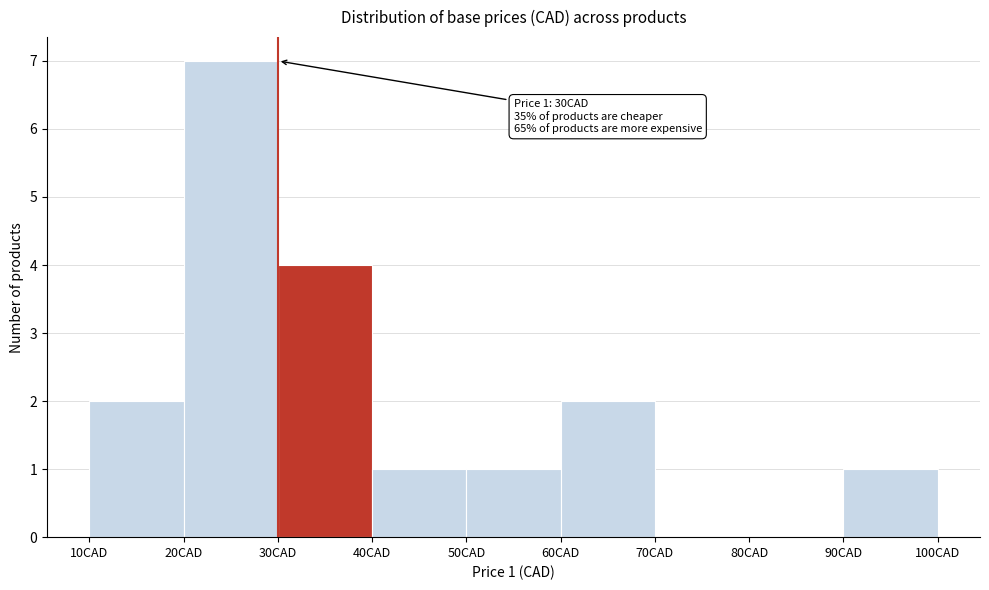

Over which range of the x-axis is the bar tallest?

20 to 30